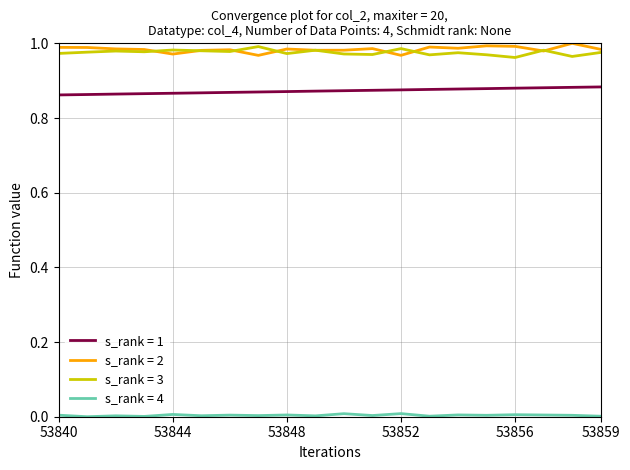

True or false: s_rank = 1 and s_rank = 2 intersect in this chart.

False